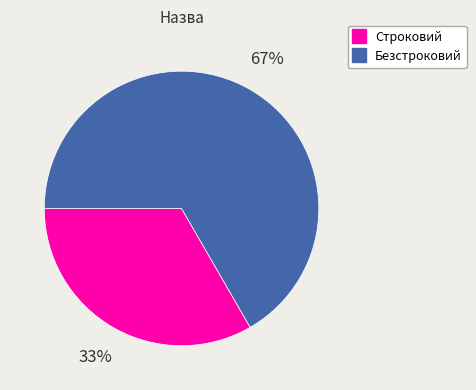

Is there any slice that represents more than half of the pie?

Yes